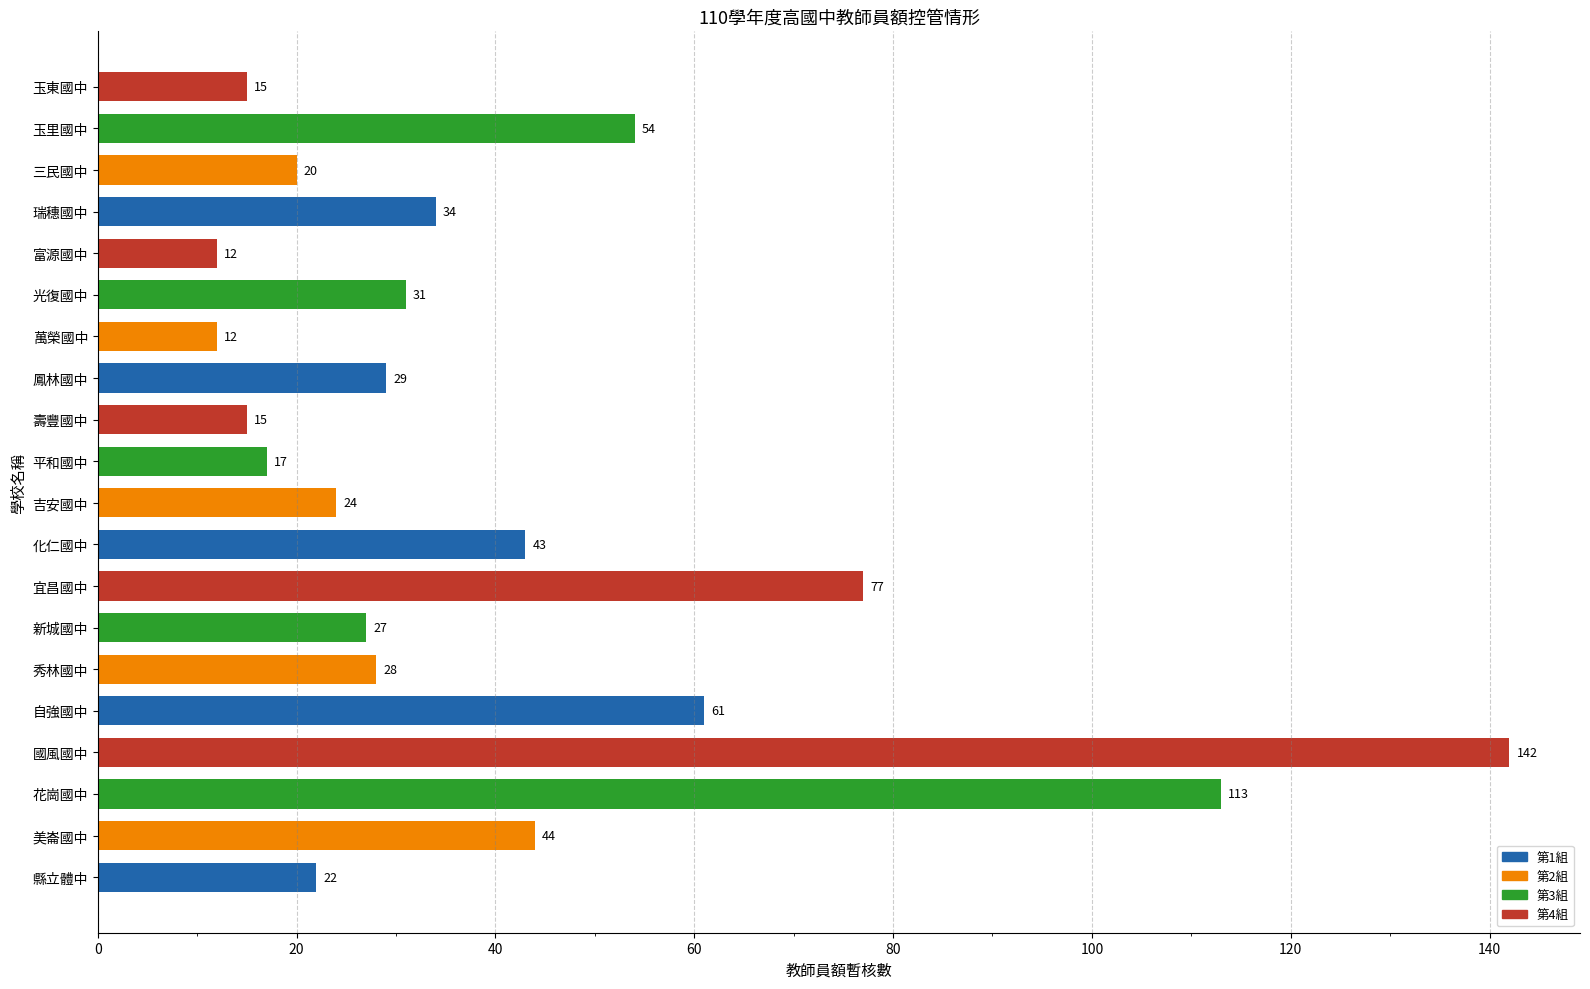

What is the sum of all values?

820